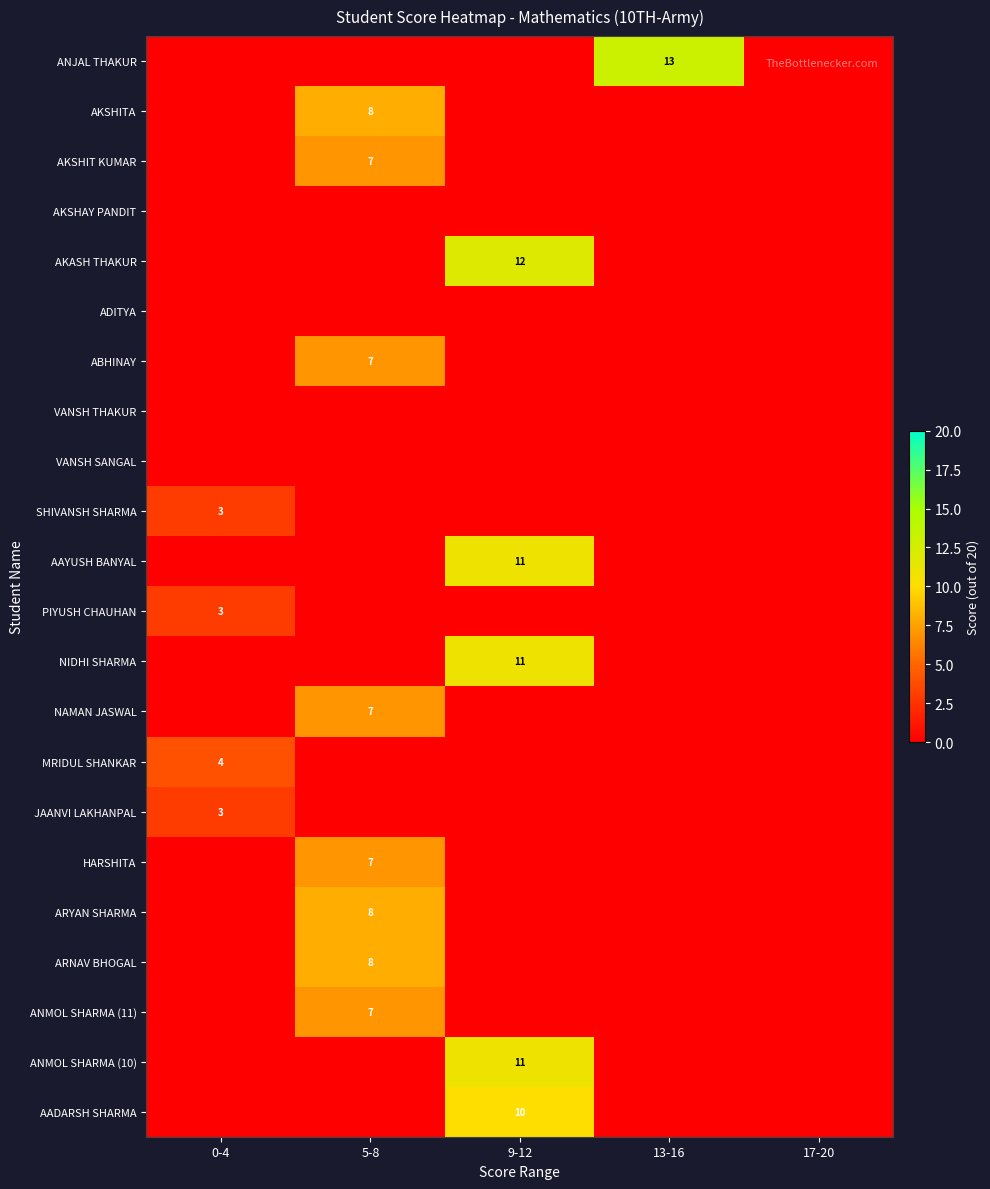

The value of AADARSH SHARMA at 9-12 is 5. True or false?

False